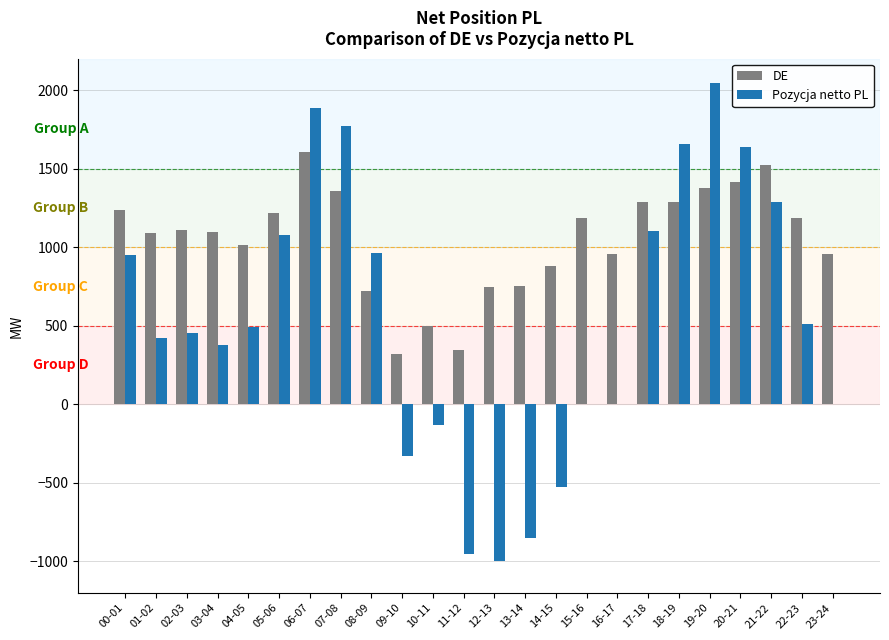

How many categories are shown in the chart?

24